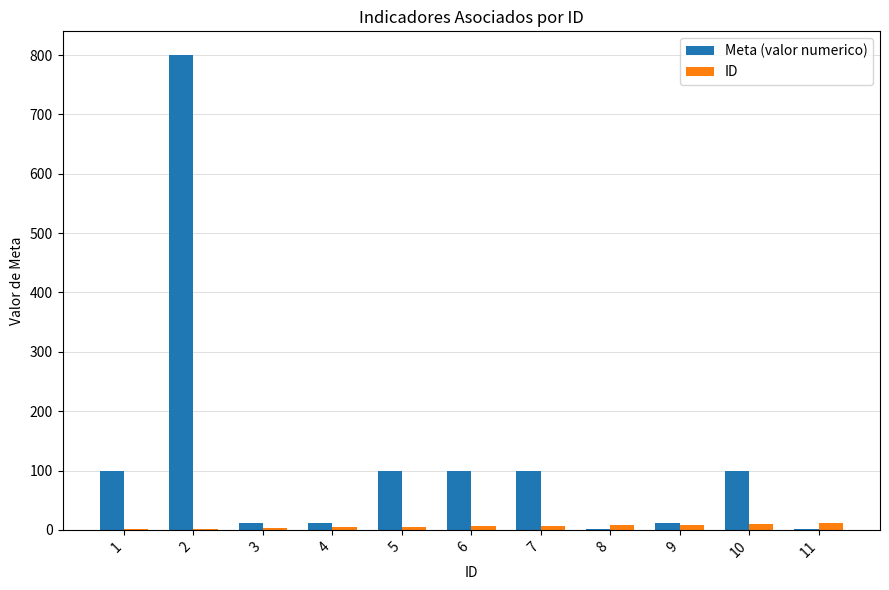

What is the approximate value of Meta (valor numerico) at 4?

12